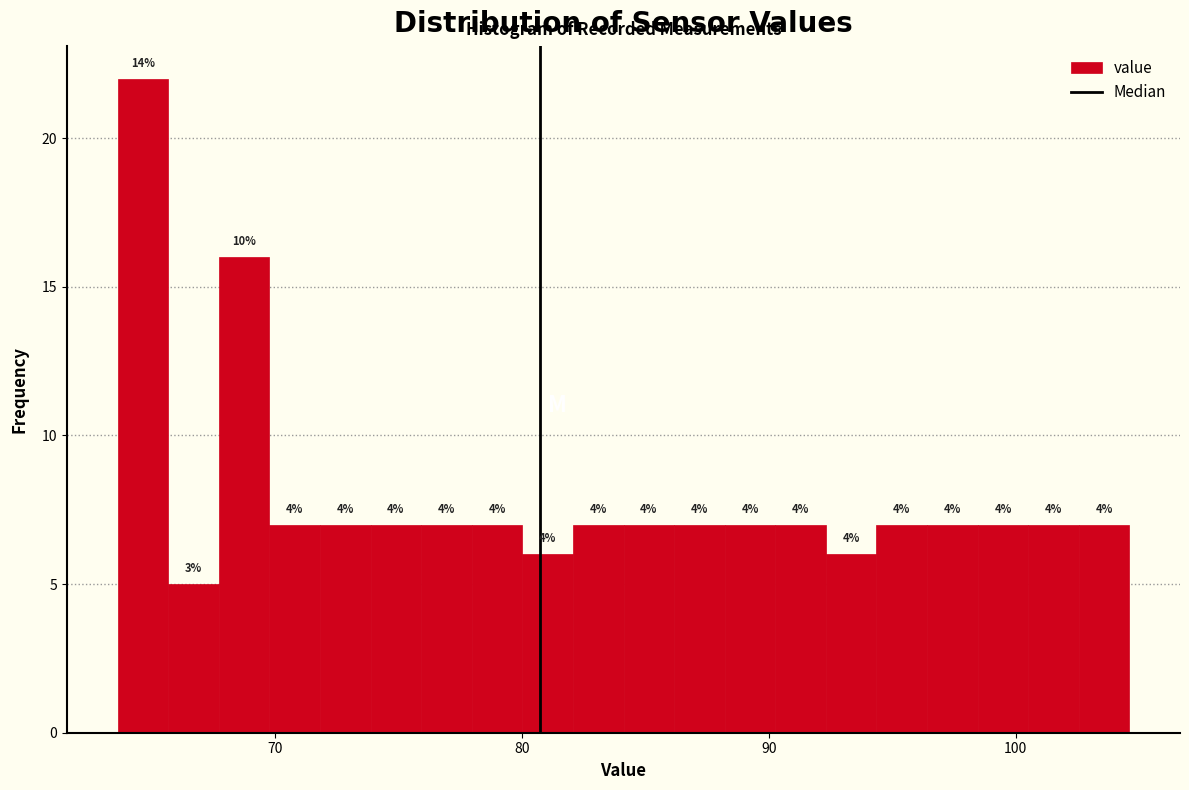

Read against the x-axis, roughly where is the centre of the tallest bar?

65